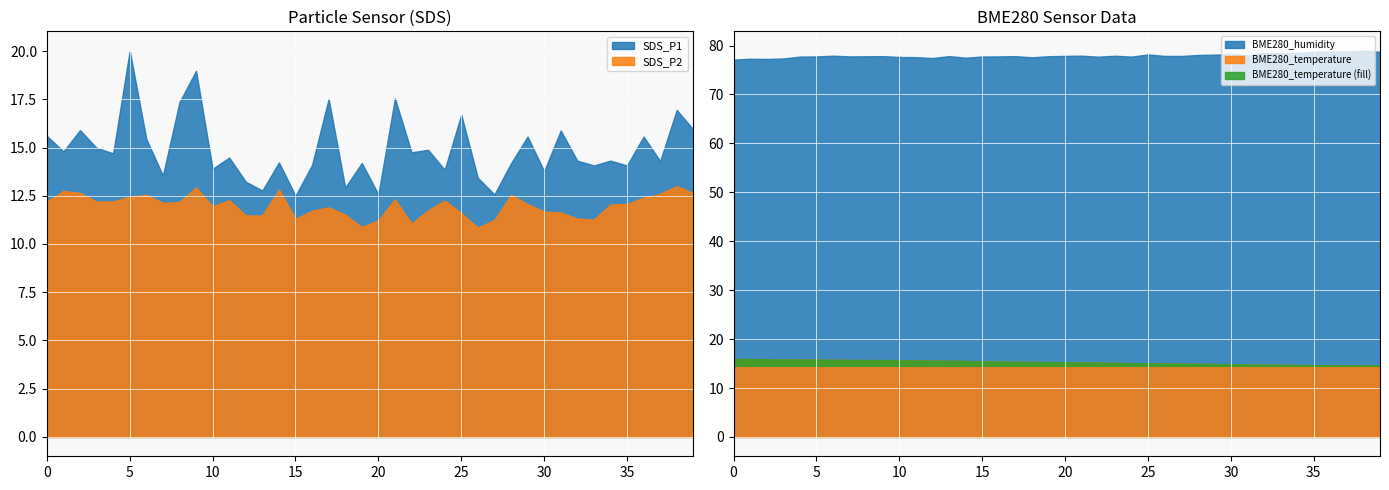

True or false: SDS_P2 and SDS_P1 cross at least once.

False